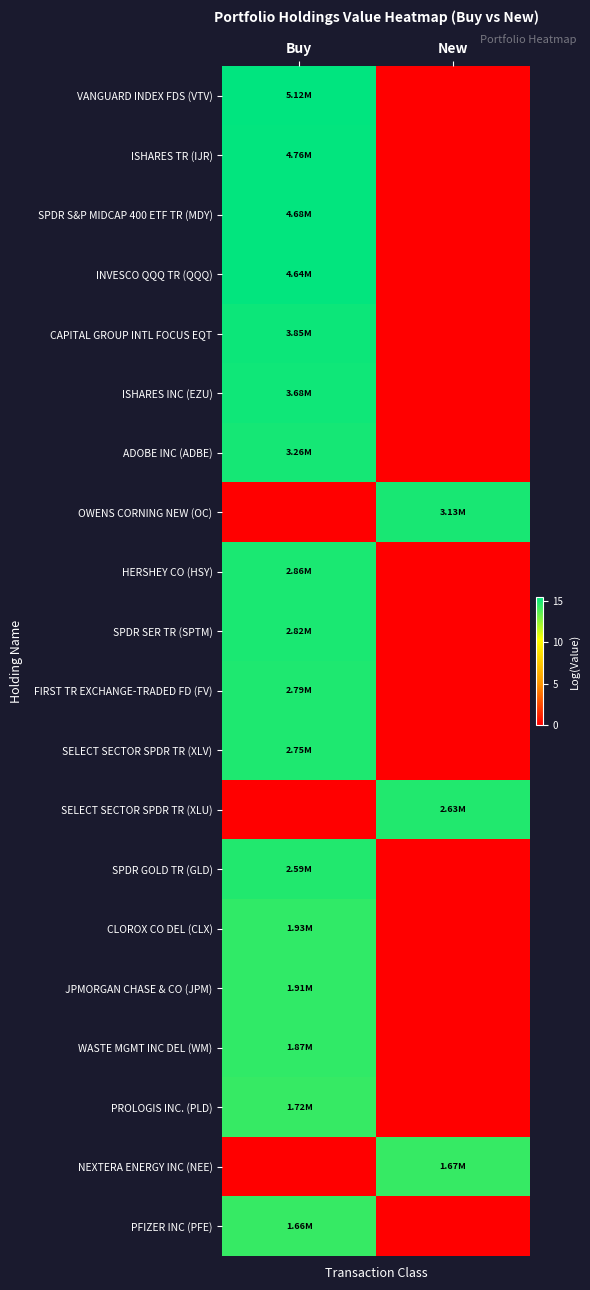

Rank the series at New from highest to lowest value.

OWENS CORNING NEW (OC), SELECT SECTOR SPDR TR (XLU), NEXTERA ENERGY INC (NEE), VANGUARD INDEX FDS (VTV), ISHARES TR (IJR), SPDR S&P MIDCAP 400 ETF TR (MDY), INVESCO QQQ TR (QQQ), CAPITAL GROUP INTL FOCUS EQT, ISHARES INC (EZU), ADOBE INC (ADBE), HERSHEY CO (HSY), SPDR SER TR (SPTM), FIRST TR EXCHANGE-TRADED FD (FV), SELECT SECTOR SPDR TR (XLV), SPDR GOLD TR (GLD), CLOROX CO DEL (CLX), JPMORGAN CHASE & CO (JPM), WASTE MGMT INC DEL (WM), PROLOGIS INC. (PLD), PFIZER INC (PFE)